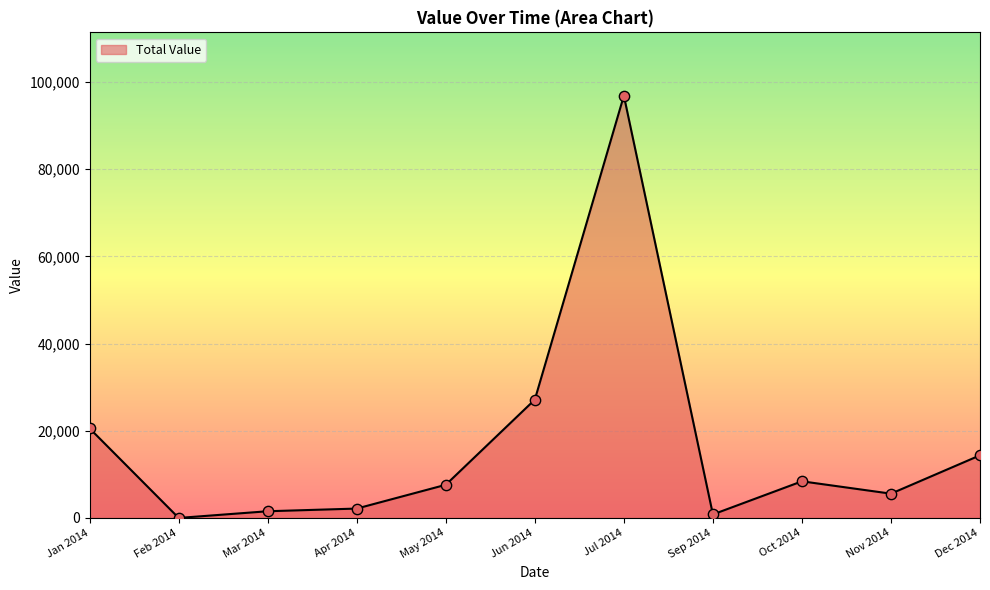

Approximately how many times larger is the value at Jun 2014 compared to Jul 2014?

0.3